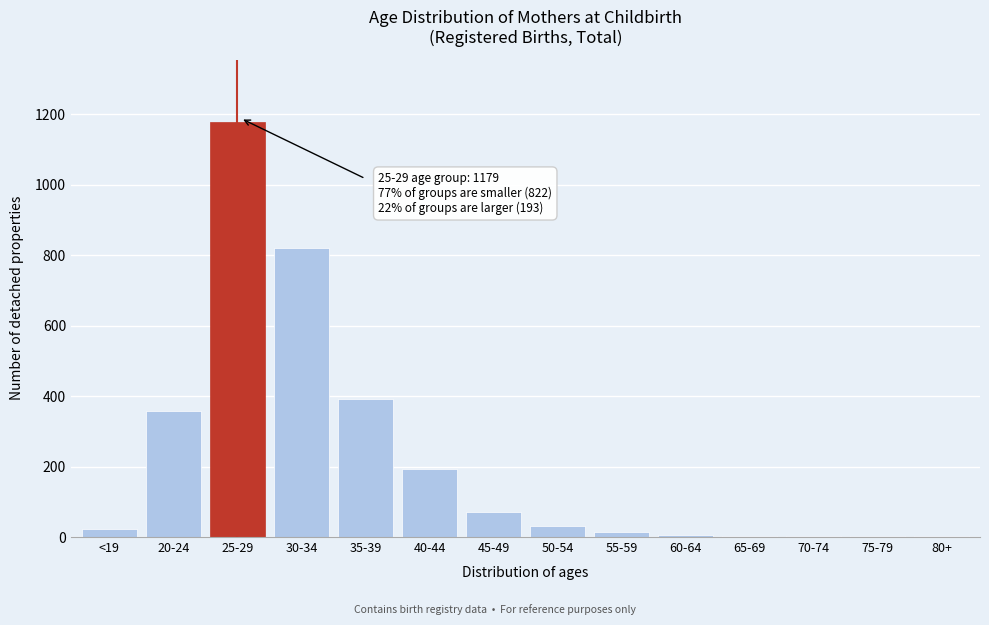

What is the maximum value shown in the chart?

1179